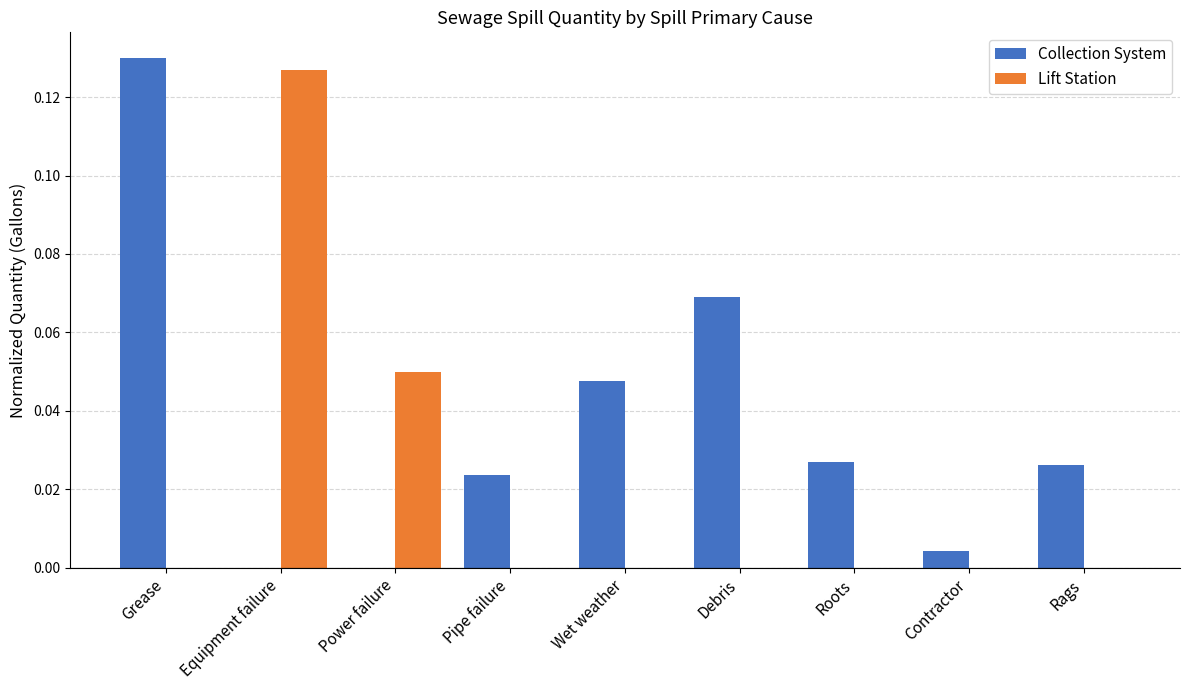

How many groups of bars are there?

9